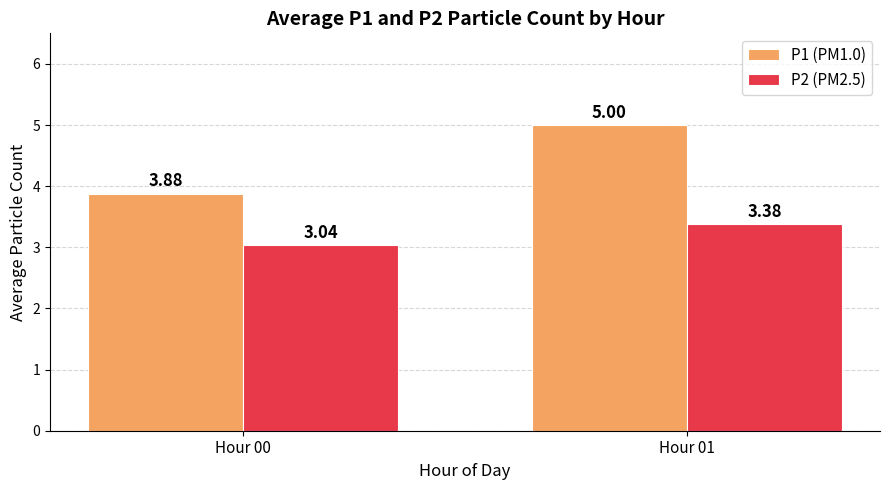

What is the sum of all P1 (PM1.0) values?

8.9